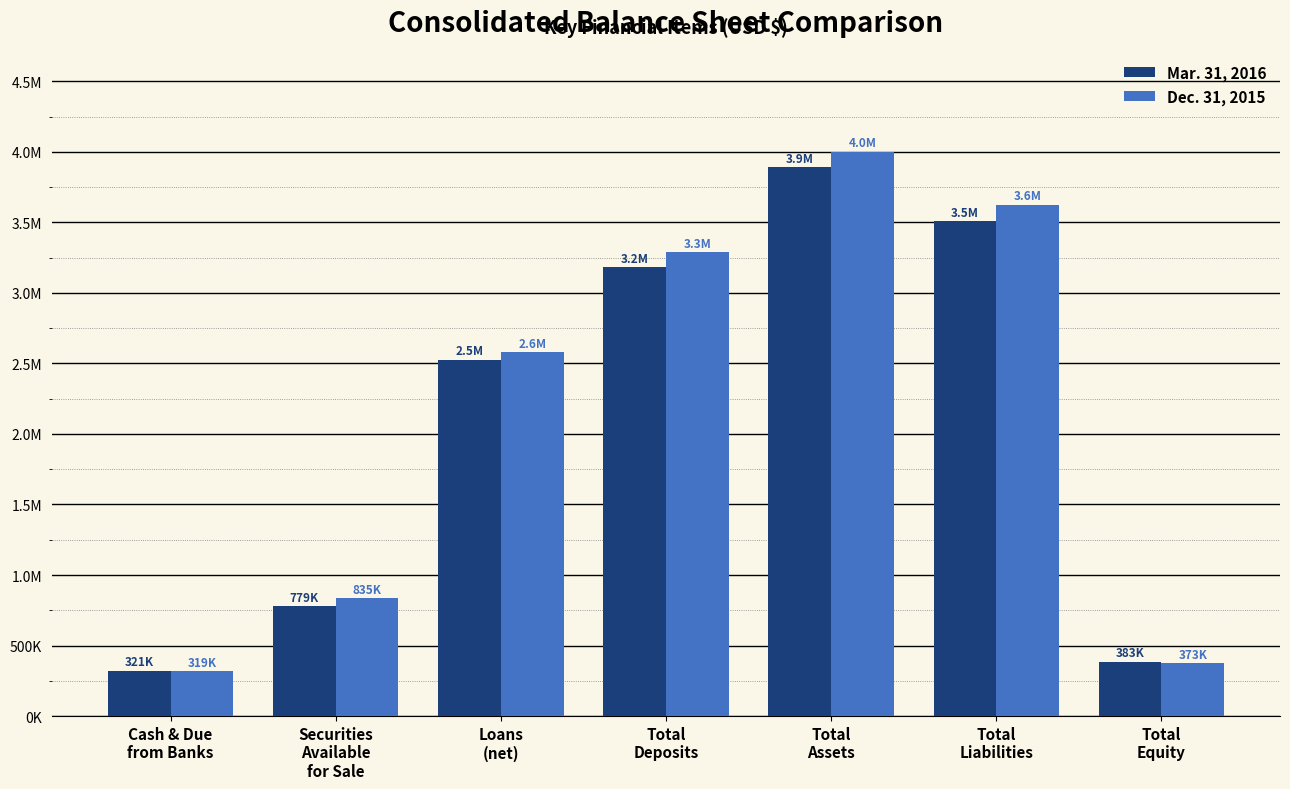

Does the chart contain any negative values?

No